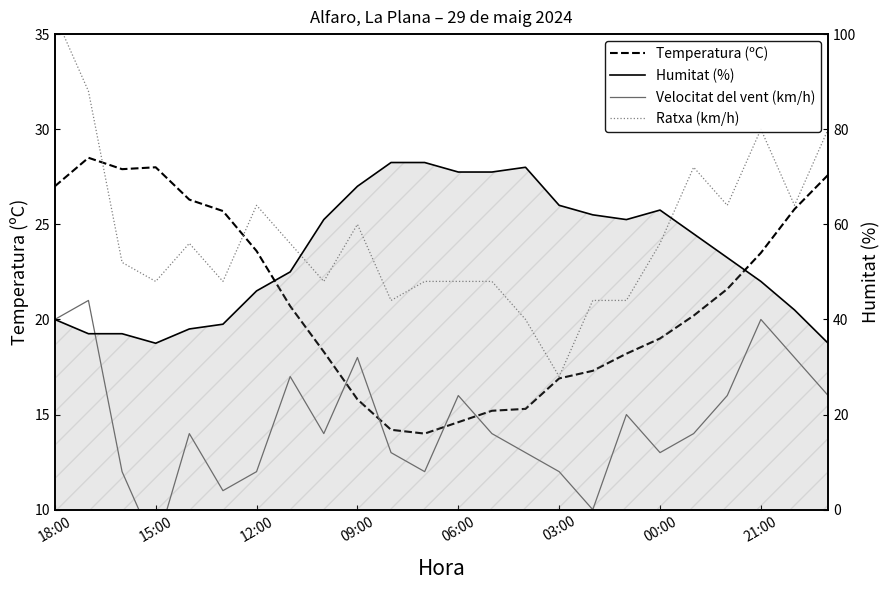

What is the sum of all Ratxa (km/h) values?

586.0